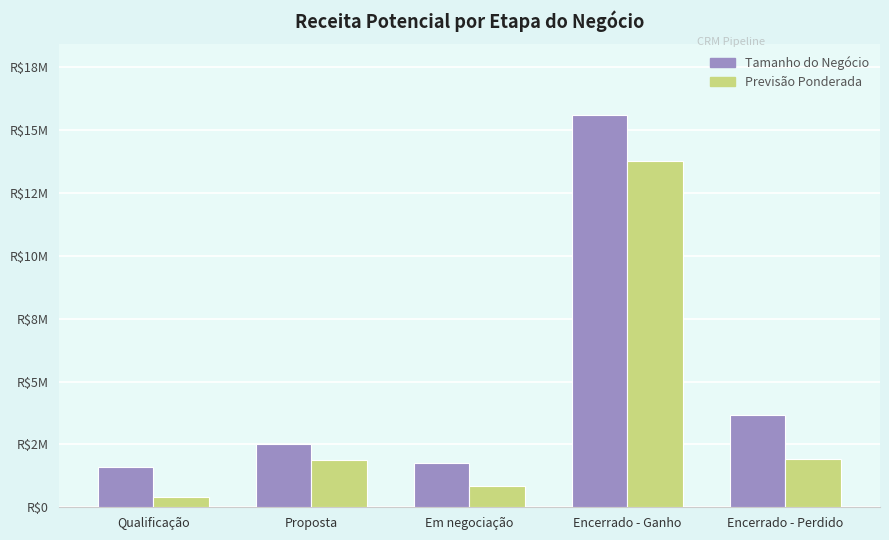

List the labels in order of Tamanho do Negócio value, smallest first.

Qualificação, Em negociação, Proposta, Encerrado - Perdido, Encerrado - Ganho